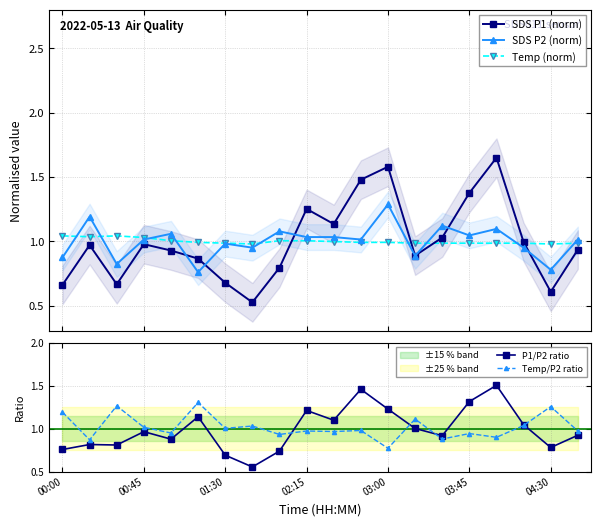

What is the value of the SDS P1 (norm) point at the 8th from the left?

0.5